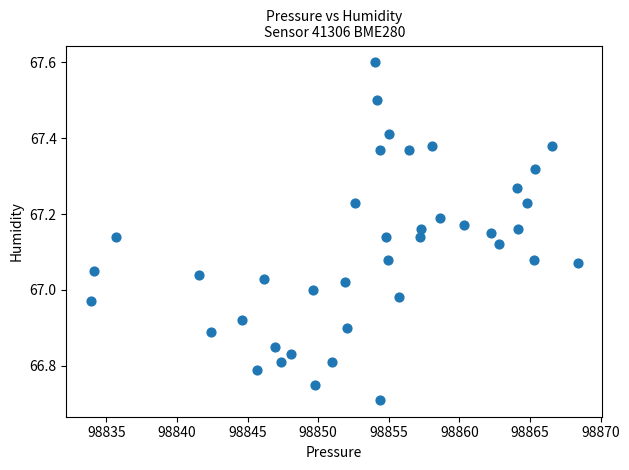

What is the range of X values (max minus min)?

34.5